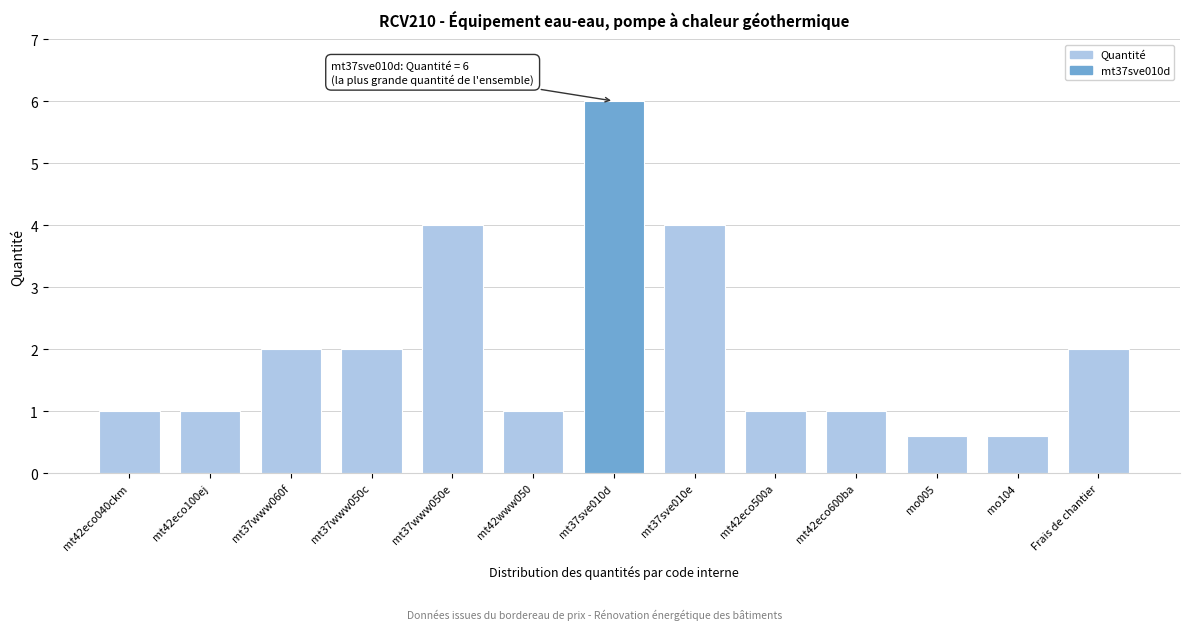

Reading left to right, list all the values displayed in this chart.

mt42eco040ckm=1.0	mt42eco100ej=1.0	mt37www060f=2.0	mt37www050c=2.0	mt37www050e=4.0	mt42www050=1.0	mt37sve010d=6.0	mt37sve010e=4.0	mt42eco500a=1.0	mt42eco600ba=1.0	mo005=0.6	mo104=0.6	Frais de chantier=2.0